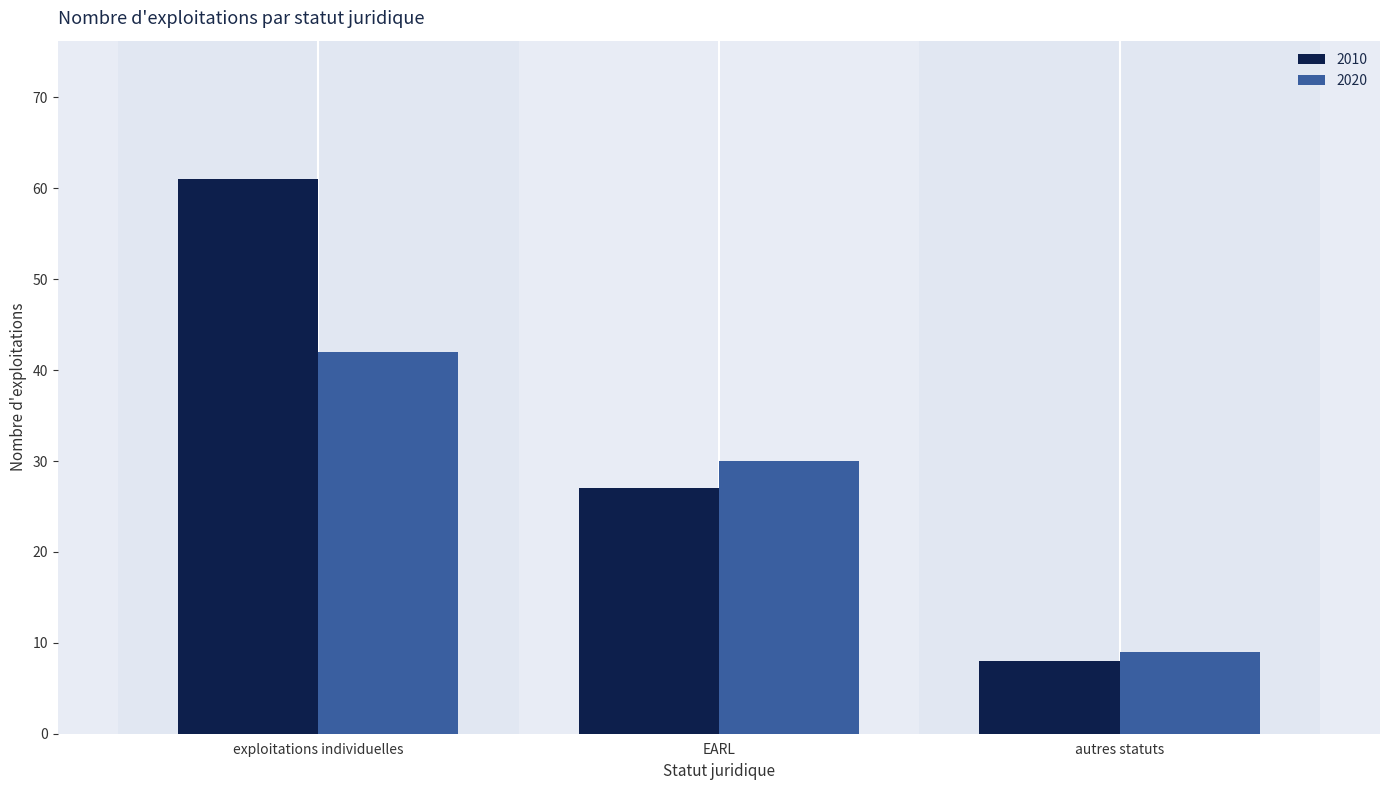

What is the approximate value of 2020 at EARL?

30